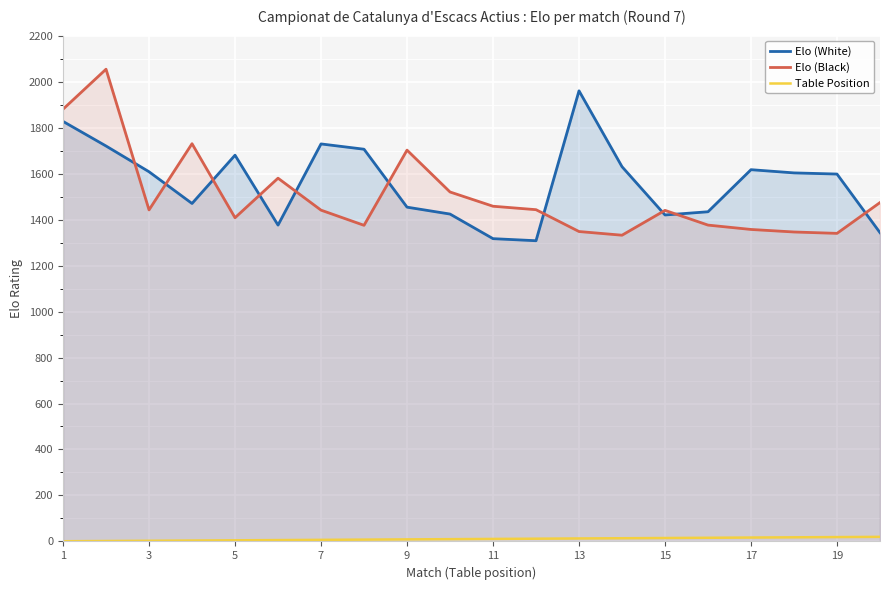

What is the value of the Table Position point at the 4th from the left?

4